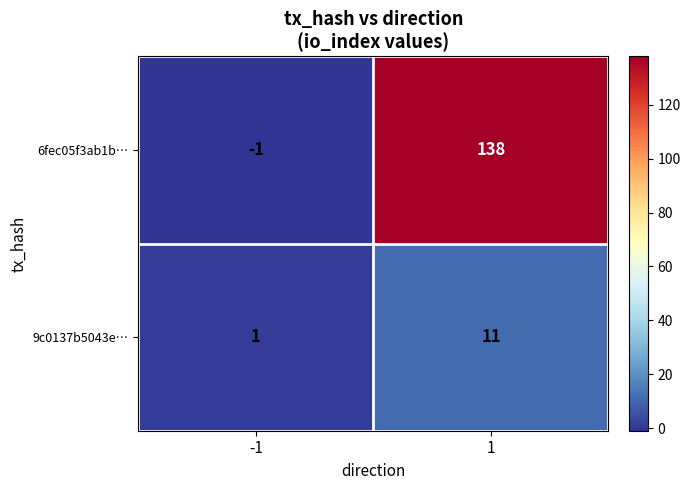

Which series has the widest spread of values?

6fec05f3ab1b…